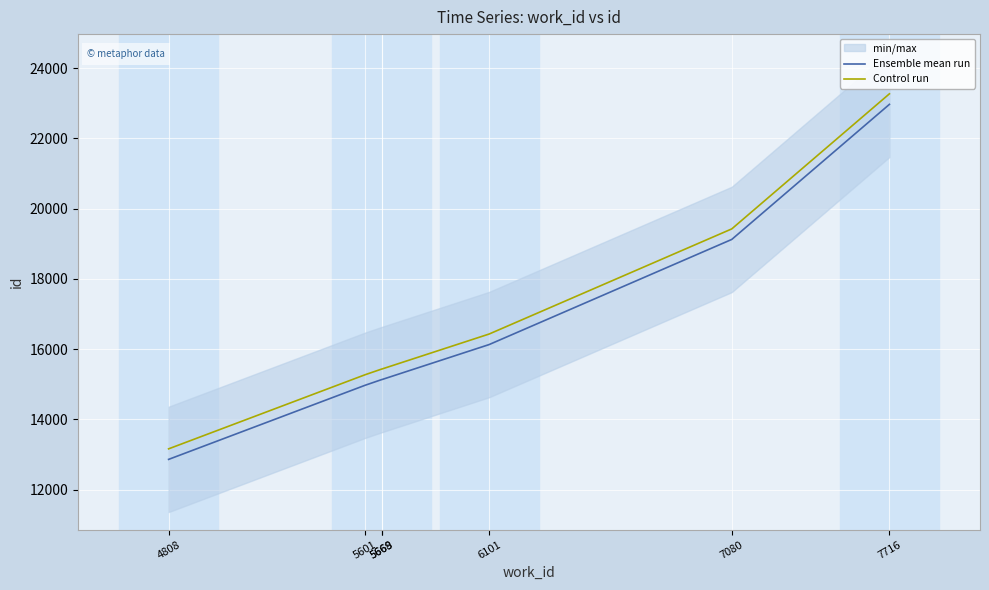

Reading left to right, what are all the values shown in this chart?

Ensemble mean run: 12862	14973	15135	15136	16131	19125	22971
Control run: 13162	15273	15435	15436	16431	19425	23271